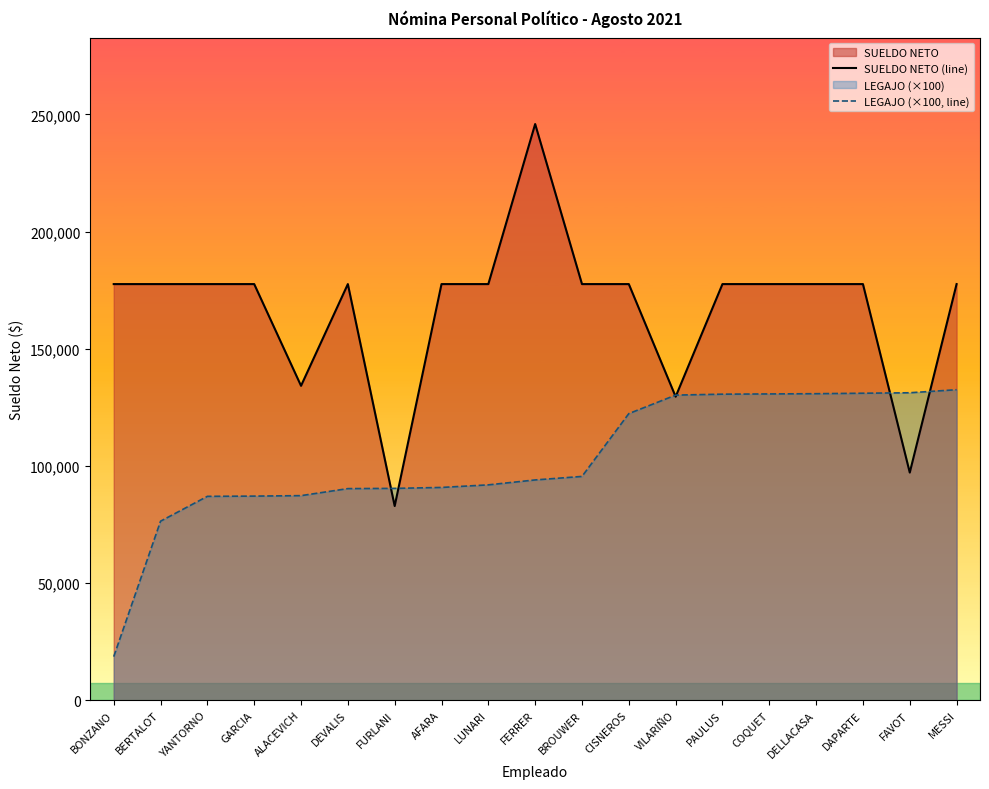

Read the LEGAJO (×100, line) value at BONZANO.

18600.0